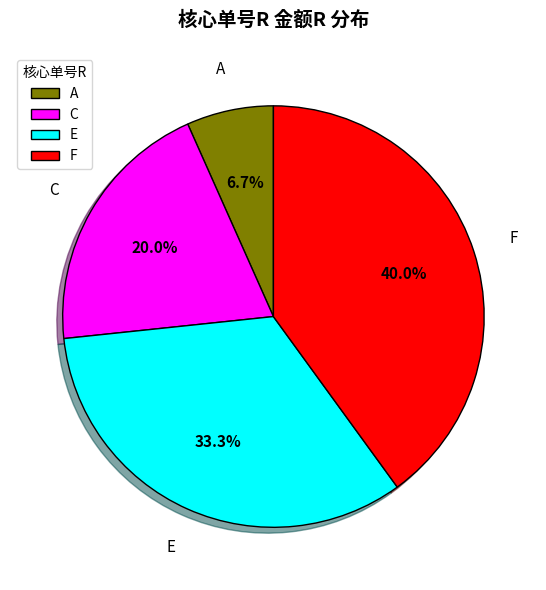

Is there a majority slice in this chart?

No